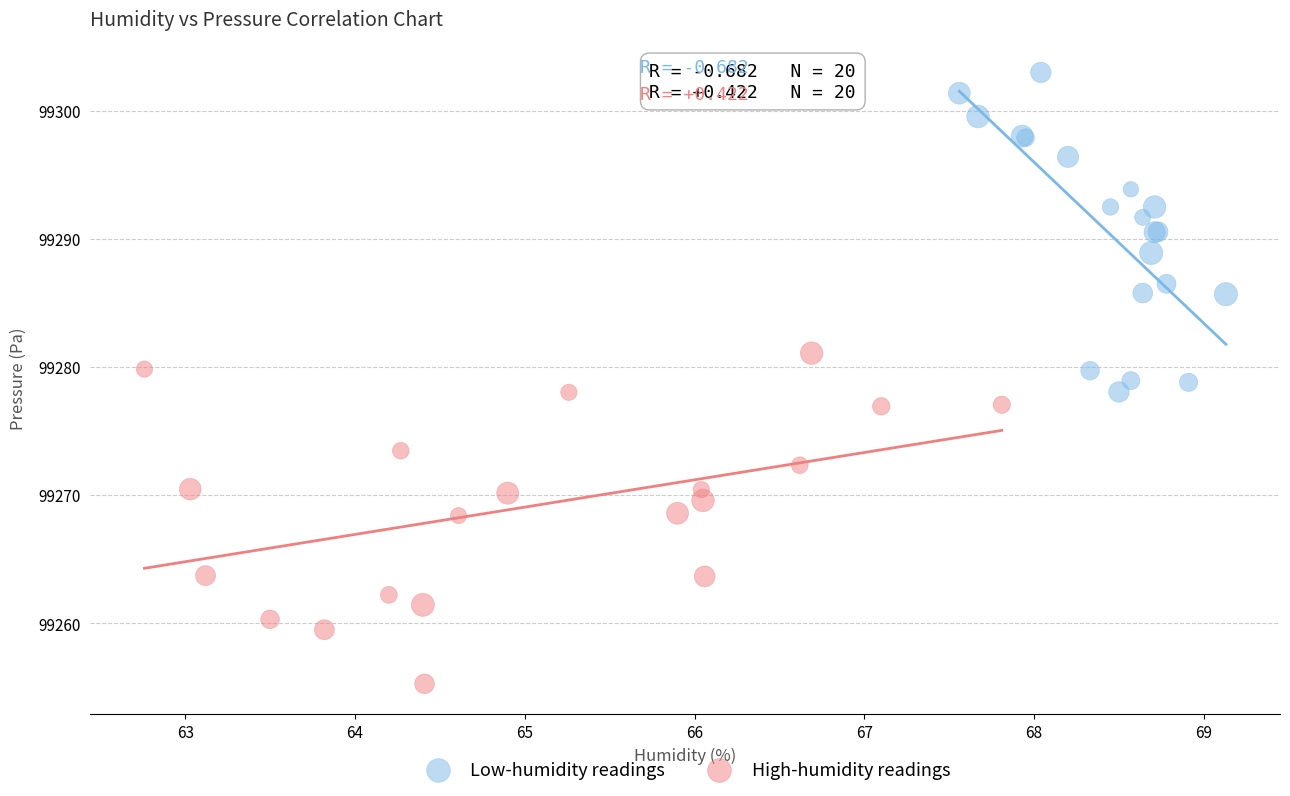

What are all the series names shown in the legend?

Low-humidity readings, High-humidity readings